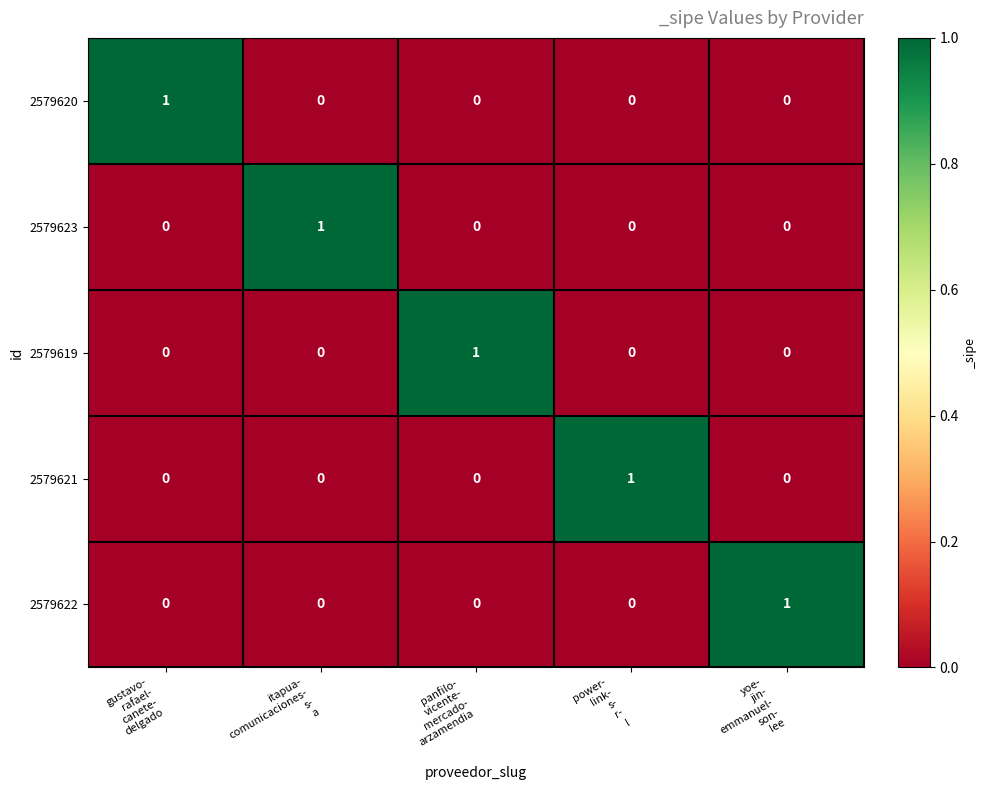

Count the 2579623 values in the range 0 to 1.

5